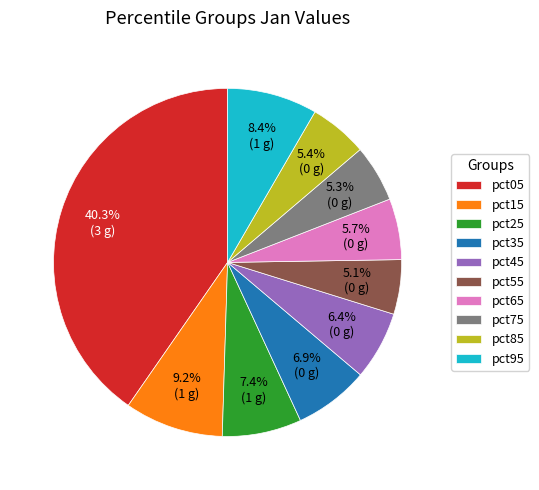

Does any single category account for the majority?

No